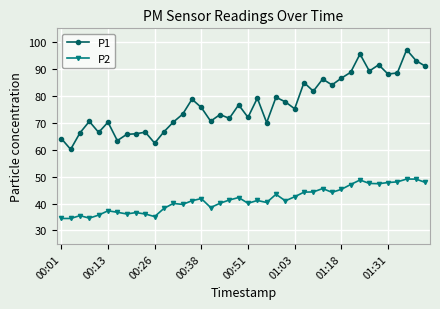

What is the sum of all P2 values?

1659.9